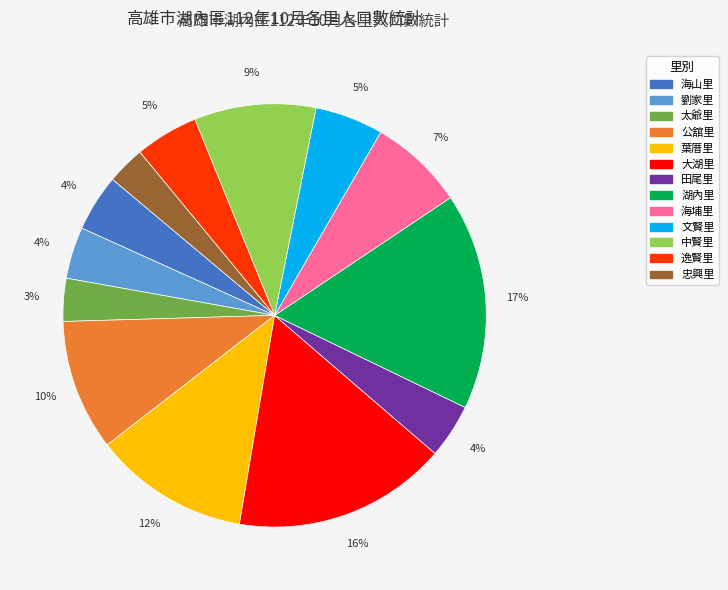

Is there any slice that represents more than half of the pie?

No